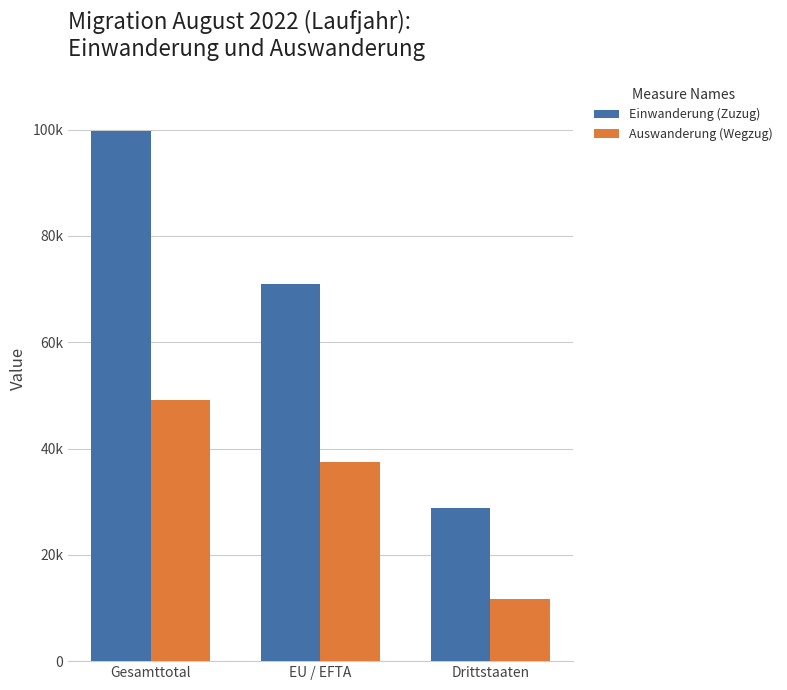

Between Gesamttotal and EU / EFTA, which series saw the biggest shift?

Einwanderung (Zuzug)